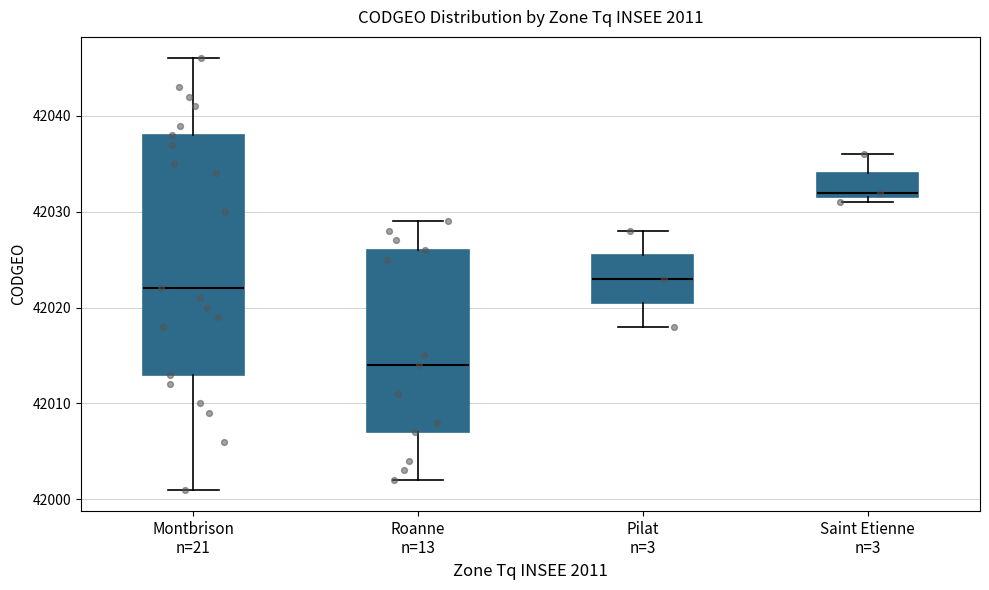

Reading left to right, read every box against the y-axis: the position of its median line, the range the box covers, and the ends of its whiskers. The values are not printed on the chart, so give them approximately, as read against the axis.

Montbrison n=21: median 42022, box 42013 to 42038, whiskers 42001 to 42046
Roanne n=13: median 42014, box 42007 to 42026, whiskers 42002 to 42029
Pilat n=3: median 42023, box 42021 to 42026, whiskers 42018 to 42028
Saint Etienne n=3: median 42032 (just above the box's lower edge), box 42032 to 42034, whiskers 42031 to 42036